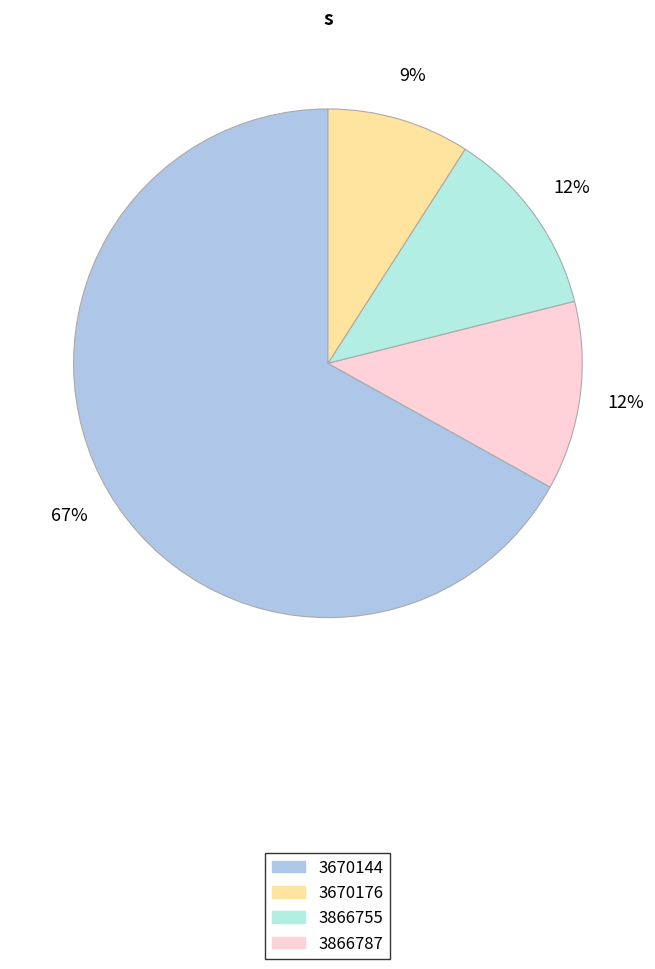

Count the number of slices in the pie.

4